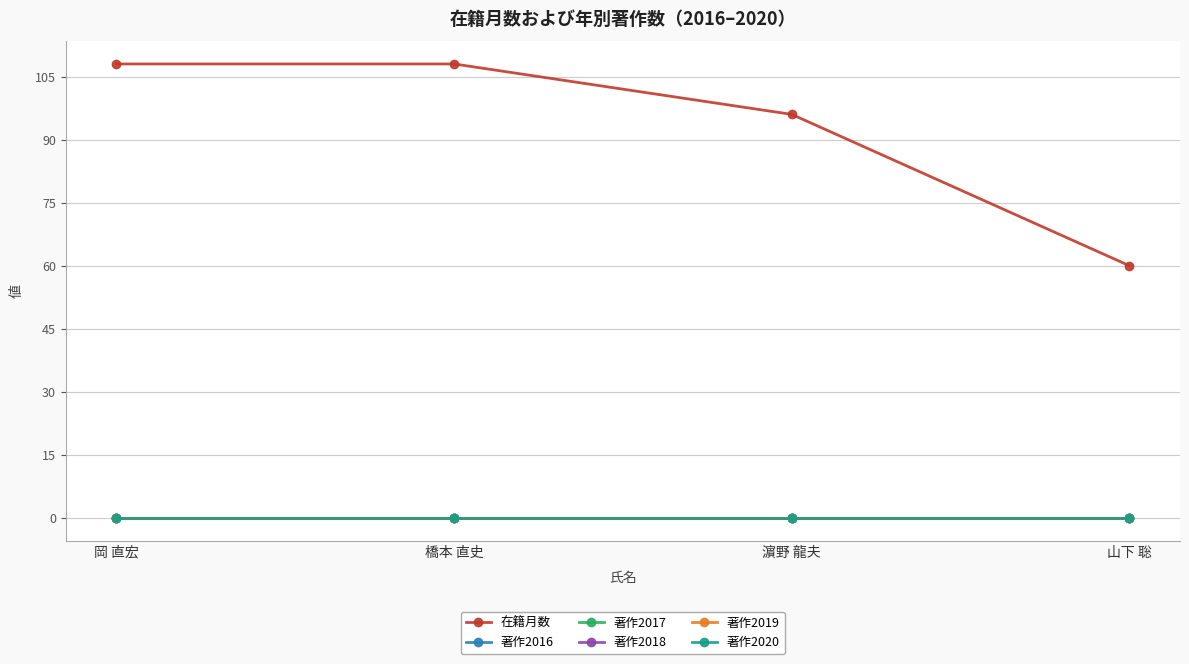

True or false: 著作2020 has more than 1 interior local peaks.

False